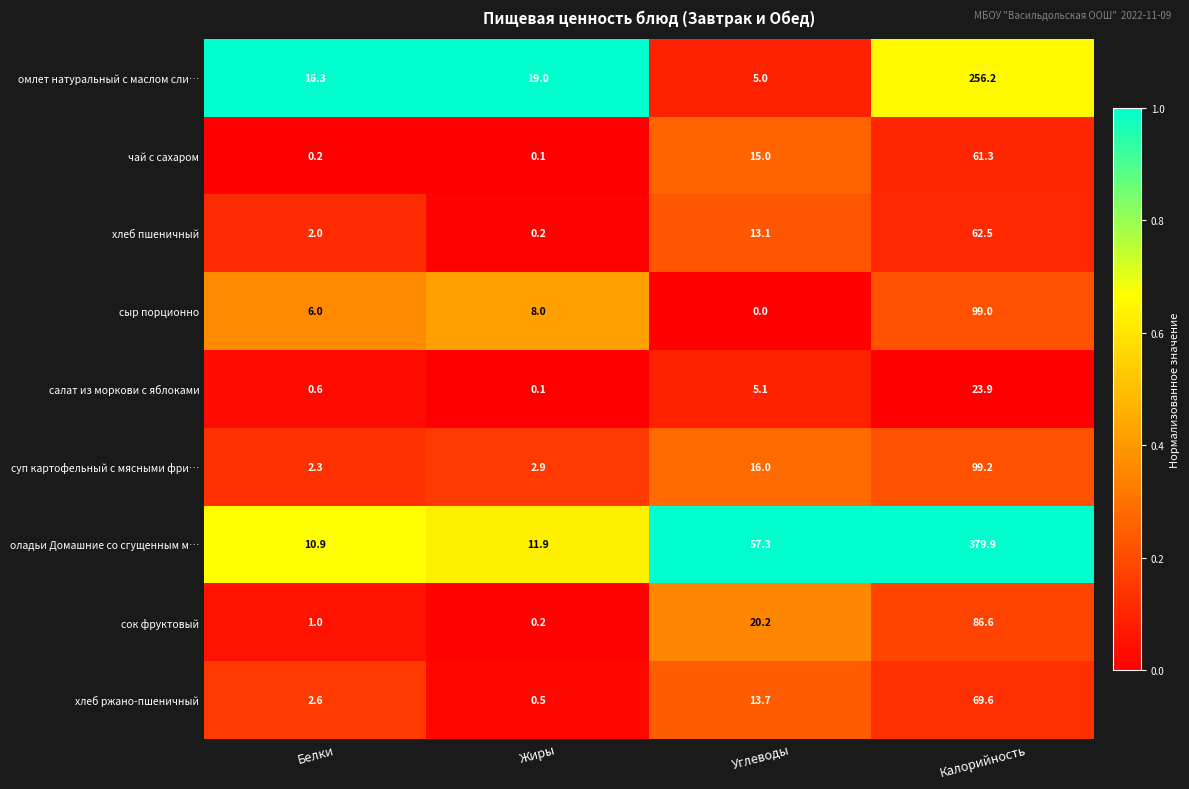

At Калорийность, list the series in order from smallest to largest.

салат из моркови с яблоками, чай с сахаром, хлеб пшеничный, хлеб ржано-пшеничный, сок фруктовый, сыр порционно, суп картофельный с мясными фри…, омлет натуральный с маслом сли…, оладьи Домашние со сгущенным м…